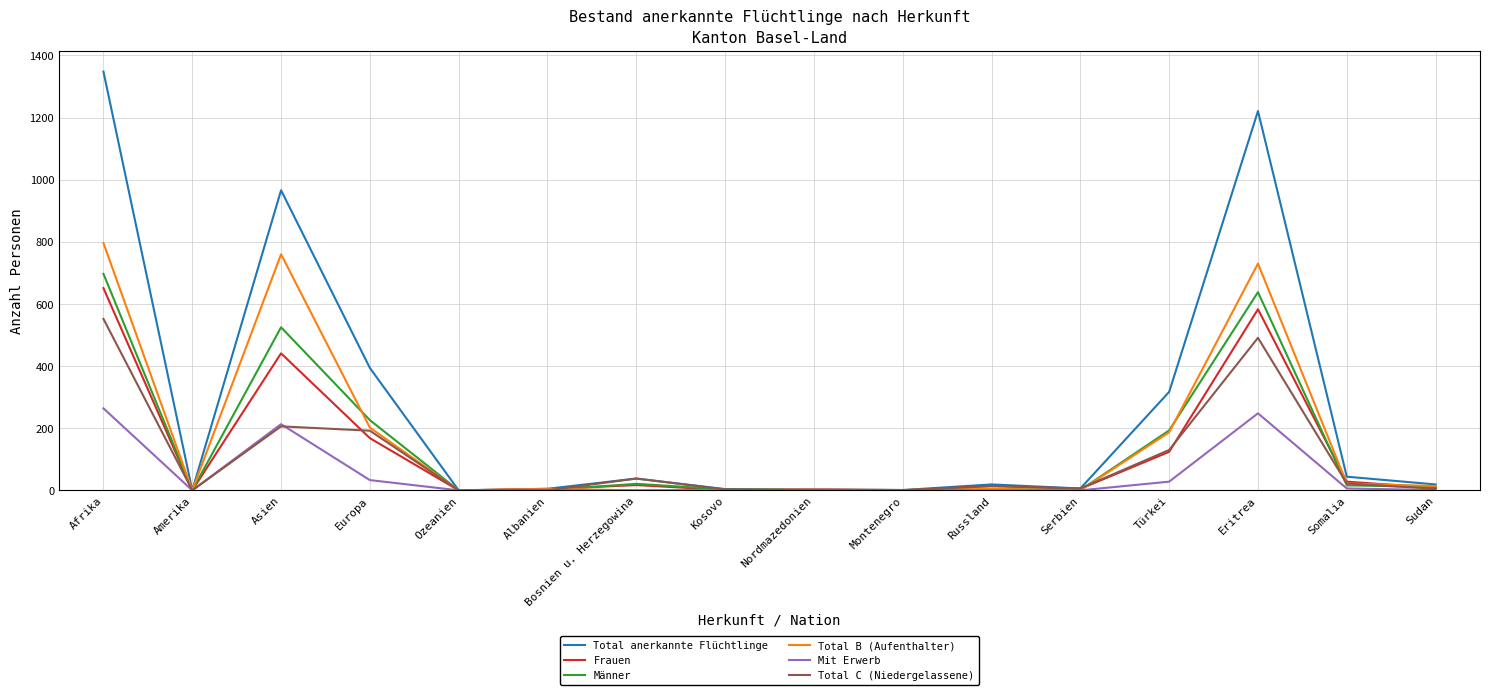

What is the difference between the highest and lowest values at Europa?

361